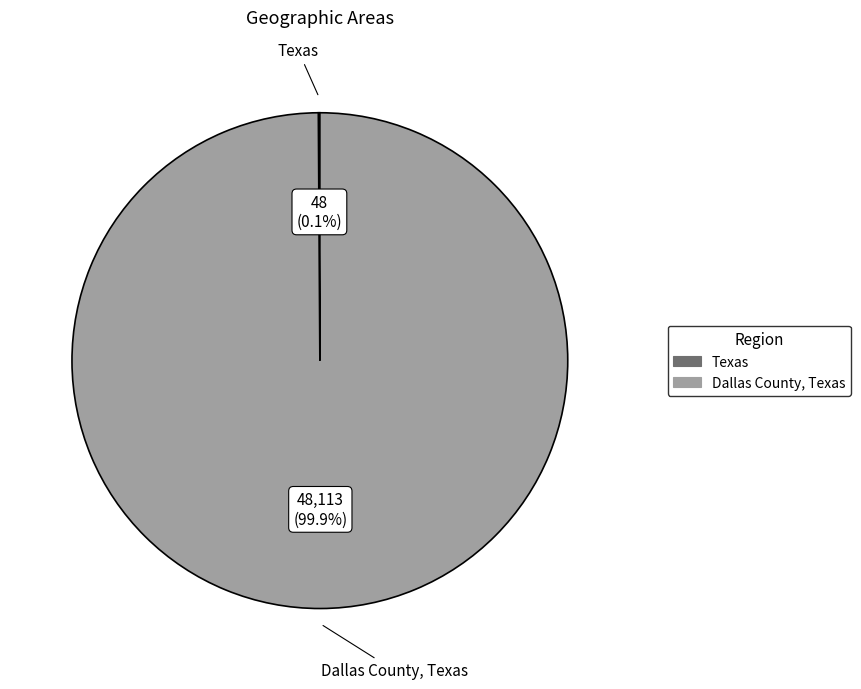

Is there any slice that represents more than half of the pie?

Yes